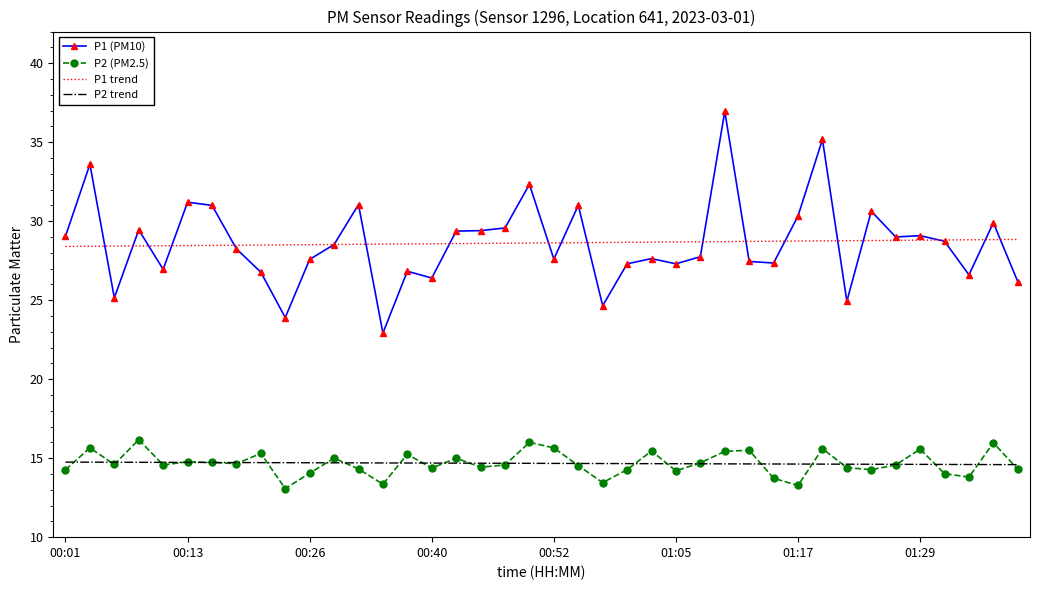

What is the difference between the second highest and minimum values in the P2 (PM2.5) series?

2.9